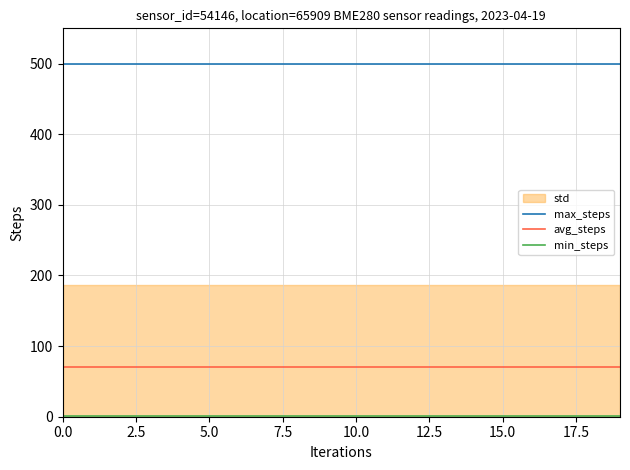

True or false: min_steps has more than 1 interior local peaks.

False